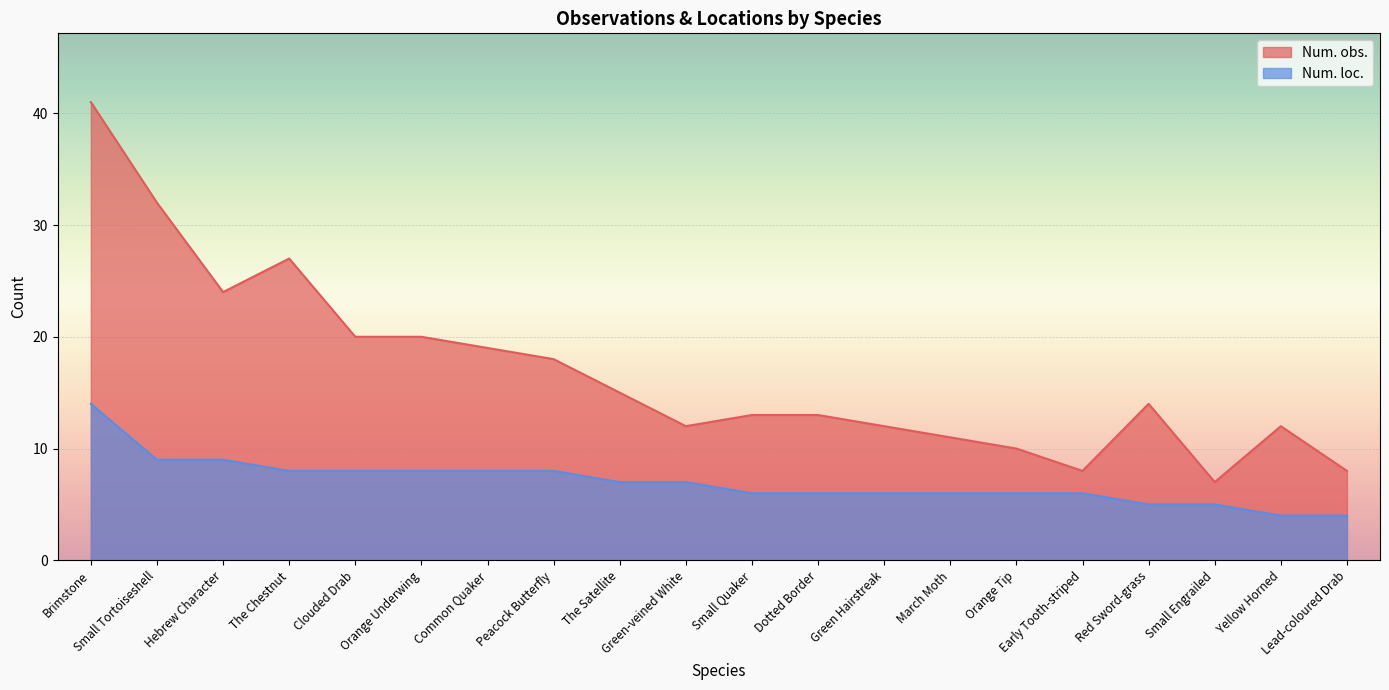

True or false: Num. obs. and Num. loc. cross at least once.

False